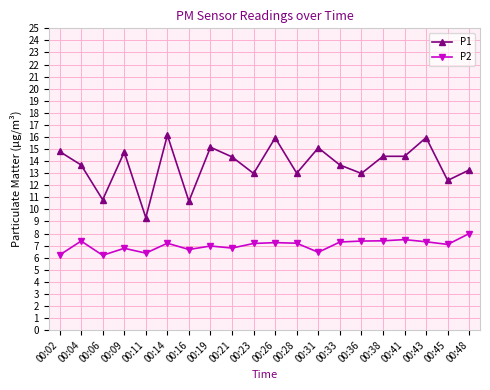

Which series has the largest total across all categories?

P1